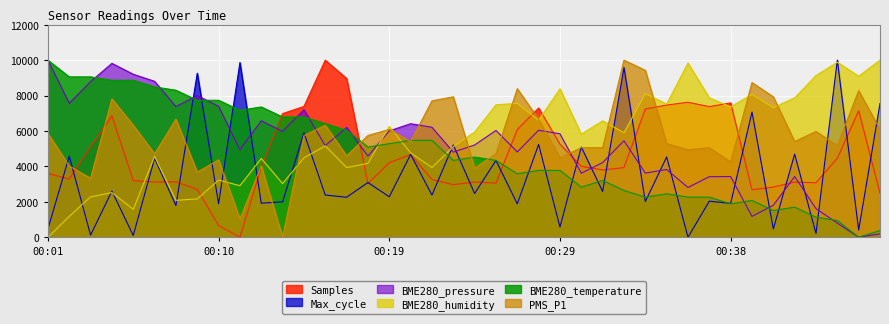

Rank the series at 00:22 from highest to lowest value.

PMS_P1, BME280_pressure, BME280_temperature, BME280_humidity, Samples, Max_cycle